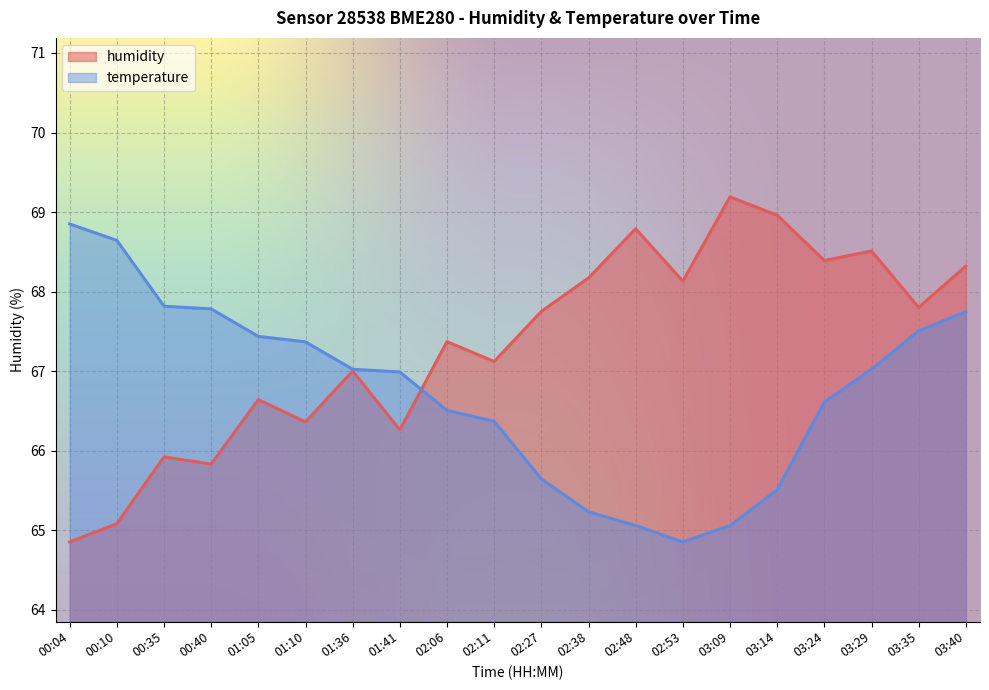

At which label does humidity reach its peak?

03:09